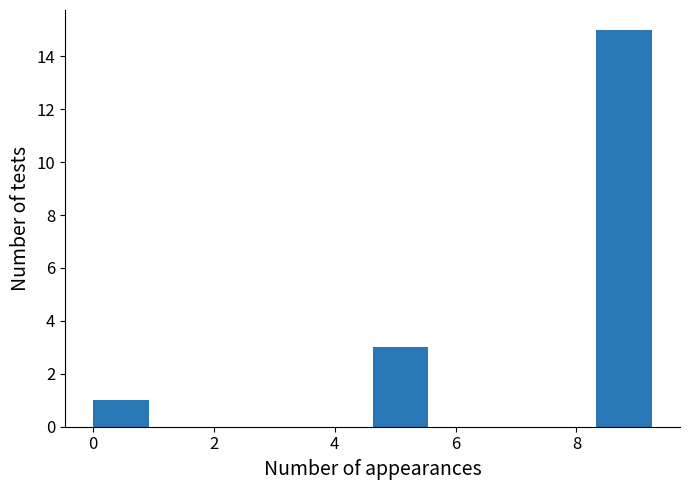

Reading left to right, list every bar in this chart as the range it spans on the x-axis followed by its height. Neither the bar edges nor the heights are printed on the chart, so give them approximately, as read against the axes.

0.0 to 1.0: 1
1.0 to 1.8: 0
1.8 to 2.8: 0
2.8 to 3.8: 0
3.8 to 4.6: 0
4.6 to 5.6: 3
5.6 to 6.4: 0
6.4 to 7.4: 0
7.4 to 8.4: 0
8.4 to 9.2: 15